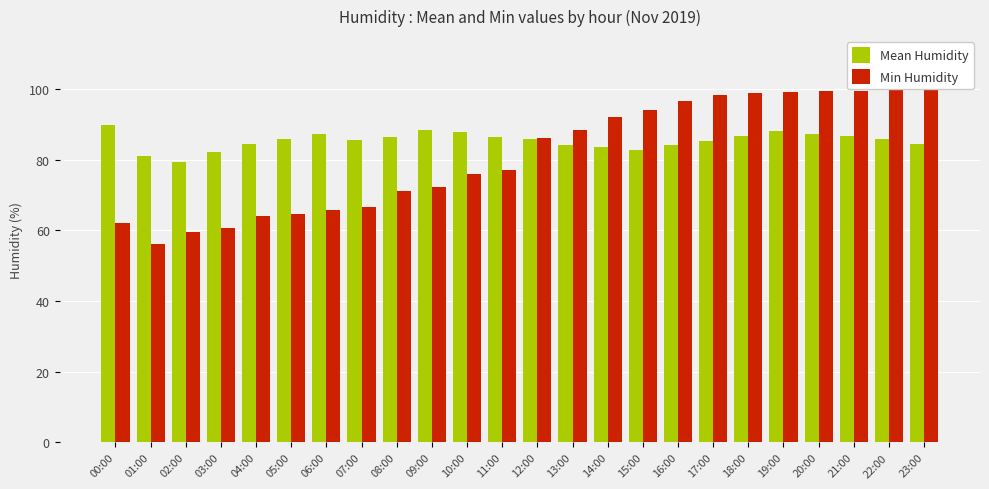

The Min Humidity series shows 149.2 at 14:00. True or false?

False